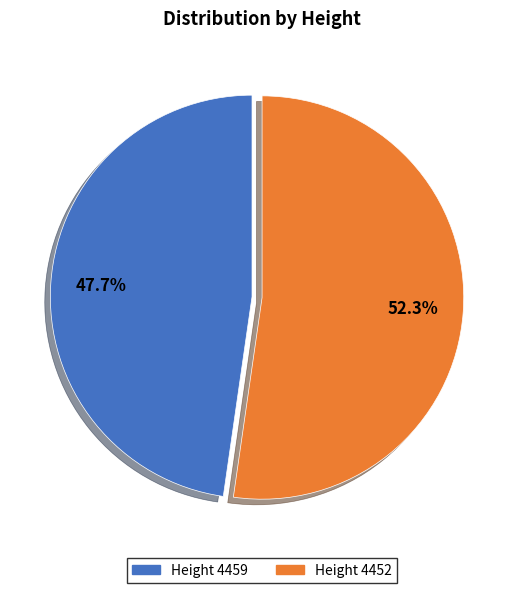

How many segments does this pie chart have?

2